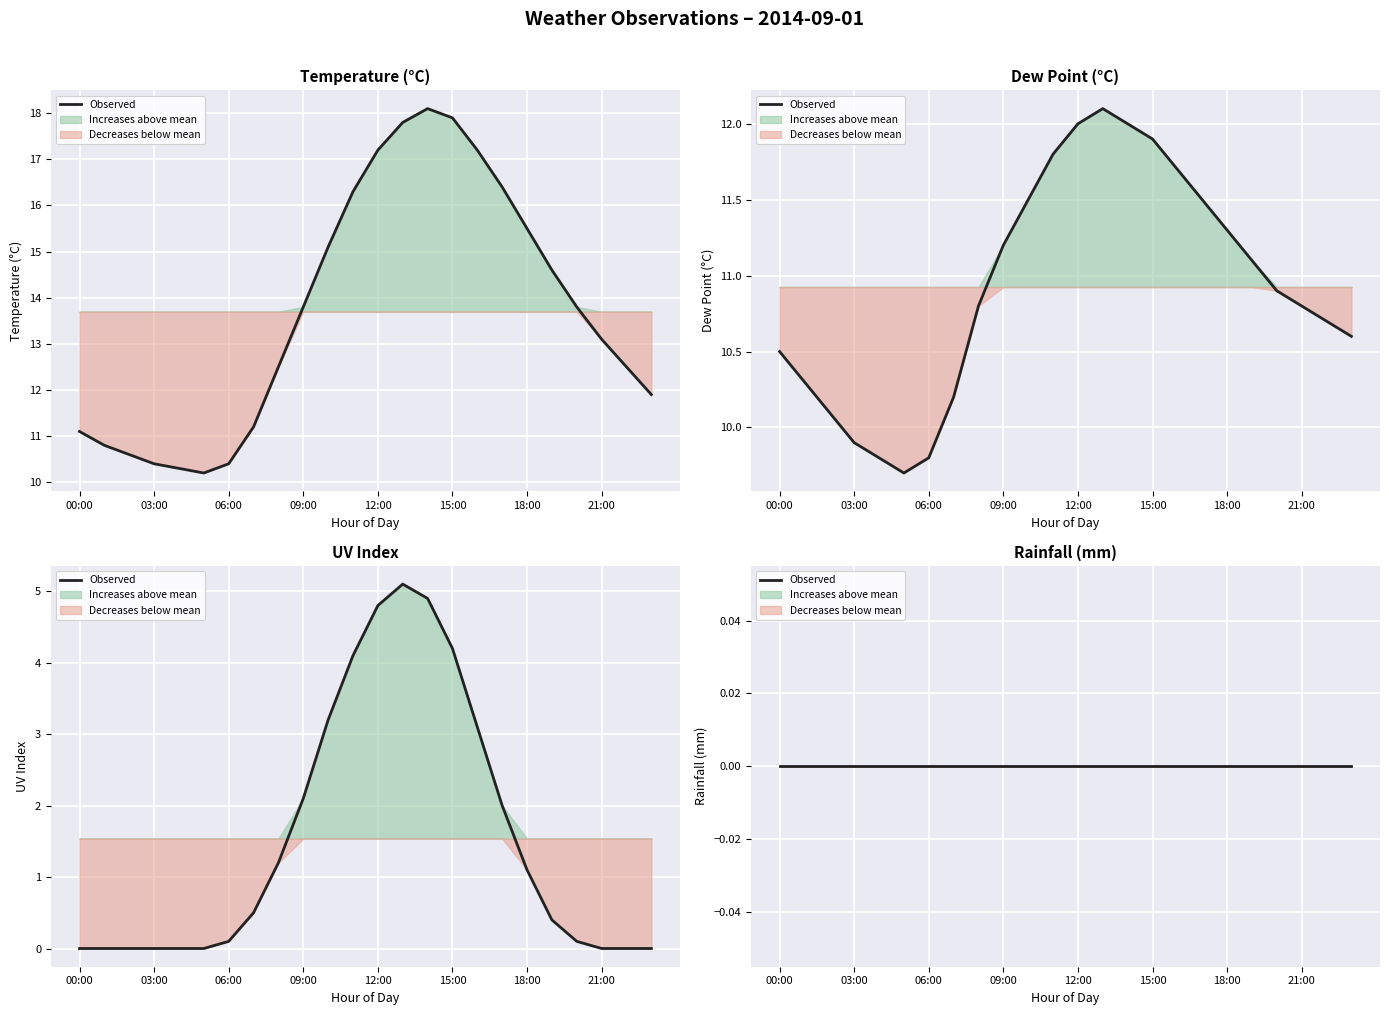

What is the difference between the dp values at 02:00 and 06:00?

0.3